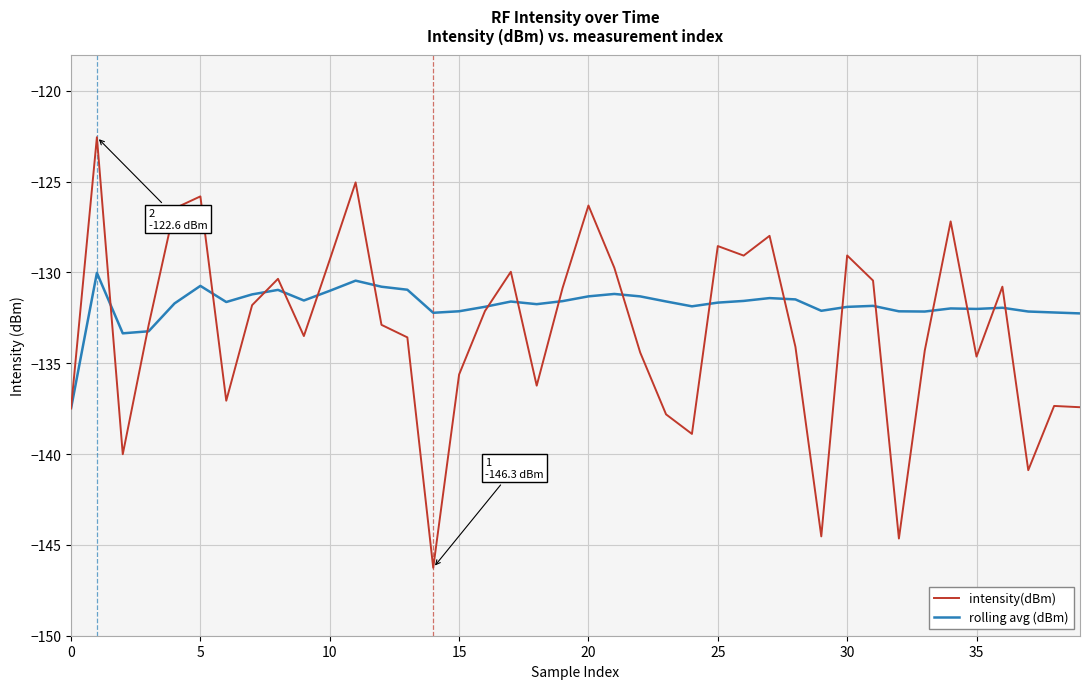

Which series has the largest total across all categories?

rolling avg (dBm)